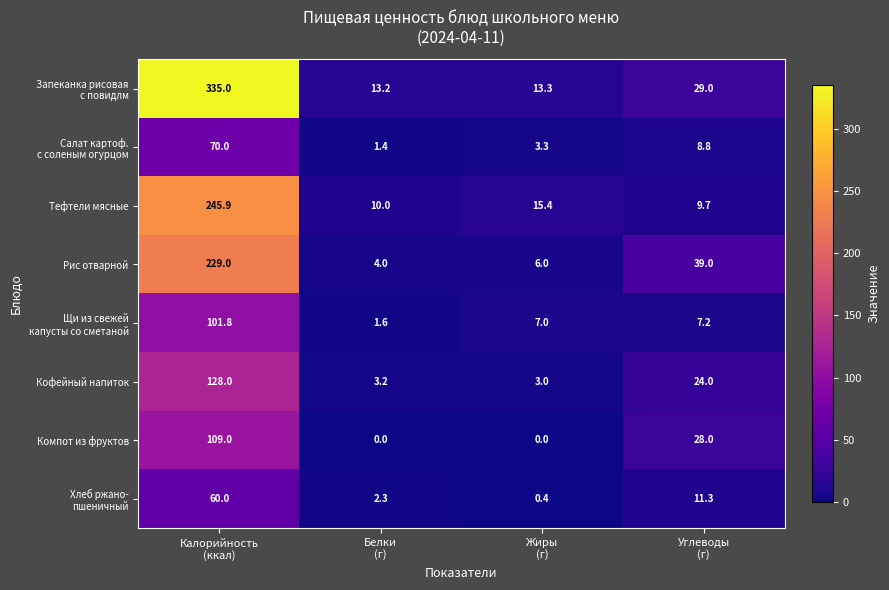

What is the sum of all Кофейный напиток values?

158.2